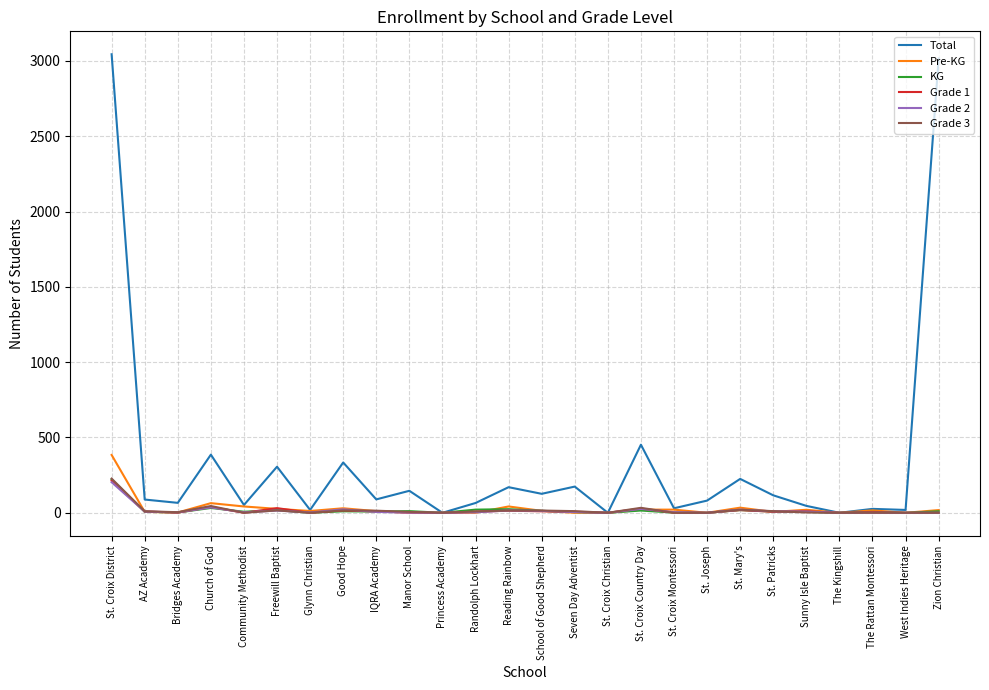

At which category is the sum across all series the highest?

St. Croix District